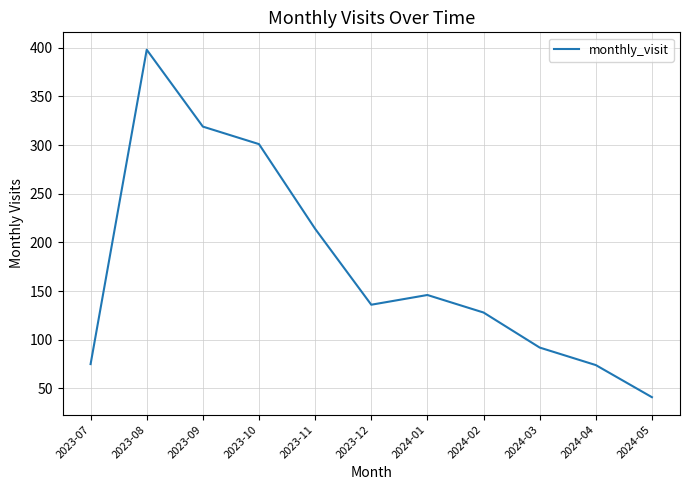

What is the ratio of the value at 2023-10 to the value at 2023-12?

2.2